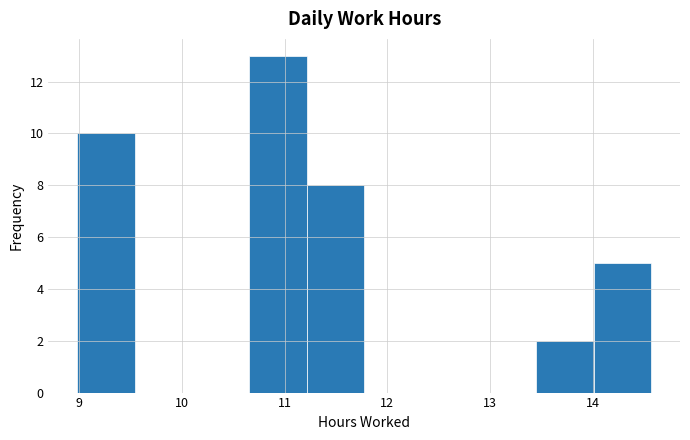

Reading left to right, transcribe this chart: for each bar, give the range it covers on the x-axis and its height. Neither the bar edges nor the heights are printed on the chart, so give them approximately, as read against the axes.

9.0 to 9.5: 10
9.5 to 10.1: 0
10.1 to 10.7: 0
10.7 to 11.2: 13
11.2 to 11.8: 8
11.8 to 12.3: 0
12.3 to 12.9: 0
12.9 to 13.5: 0
13.5 to 14.0: 2
14.0 to 14.6: 5